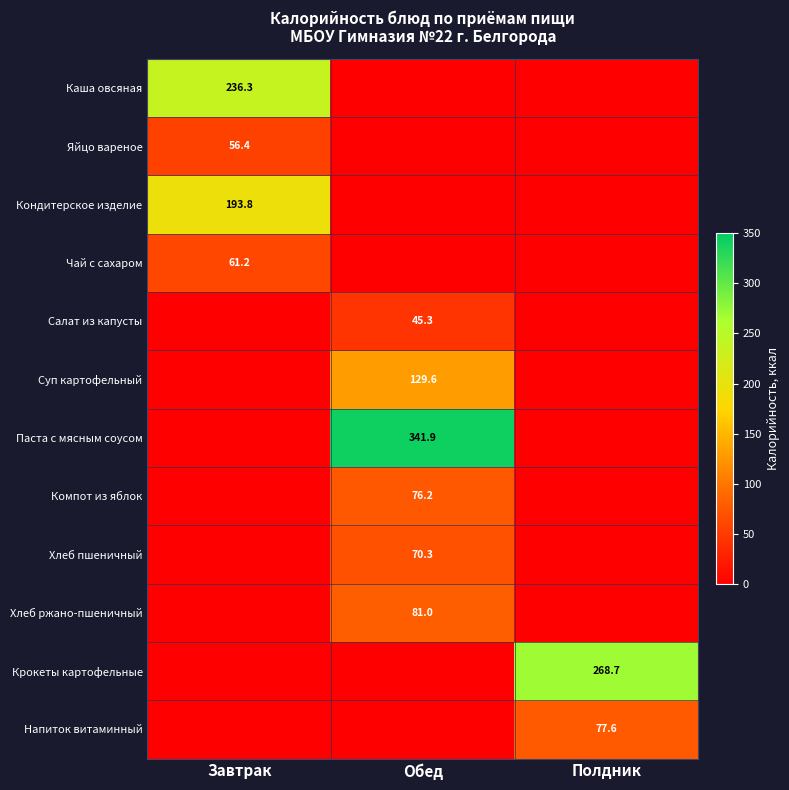

The value of Хлеб ржано-пшеничный at Обед is 123.7. True or false?

False